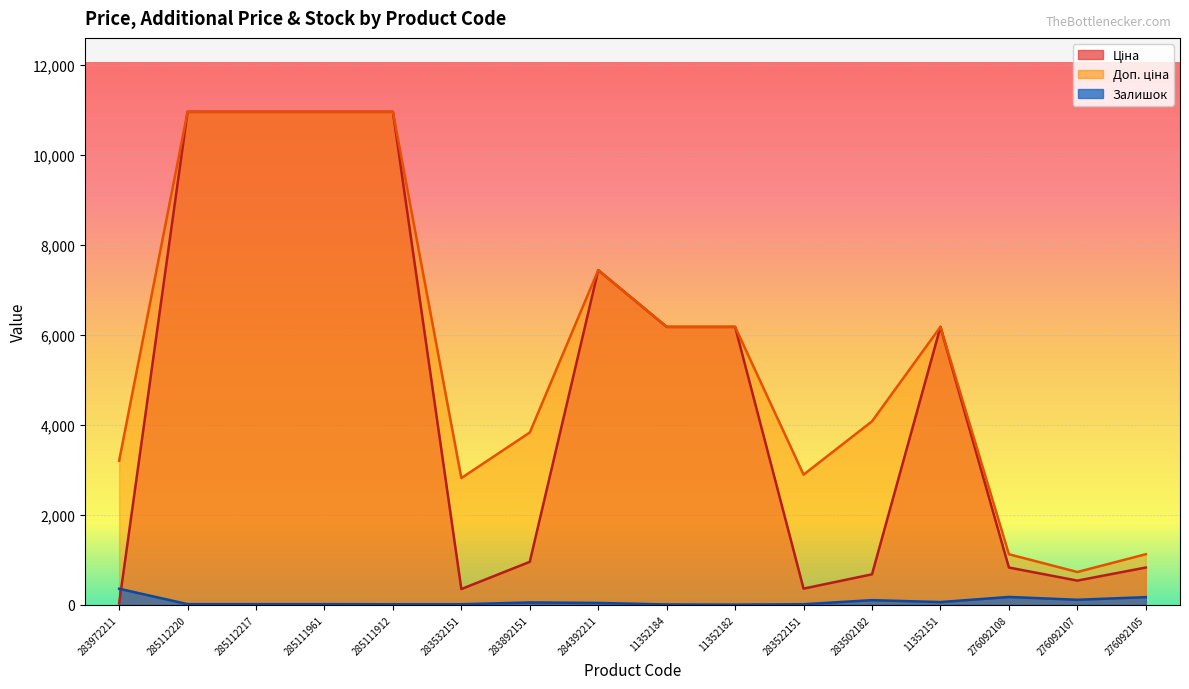

How many lines are shown in the chart?

3